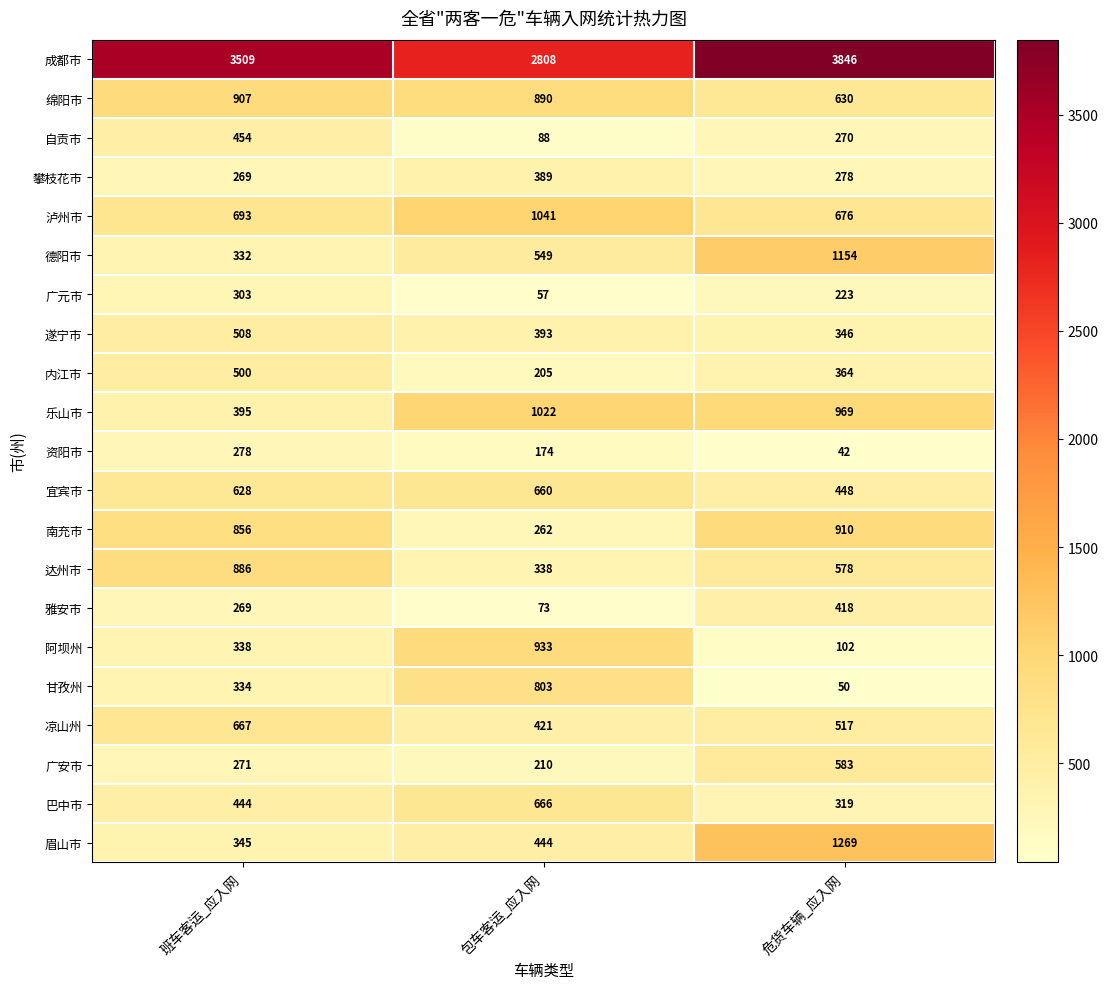

Which label corresponds to the largest value in the chart?

危货车辆_应入网